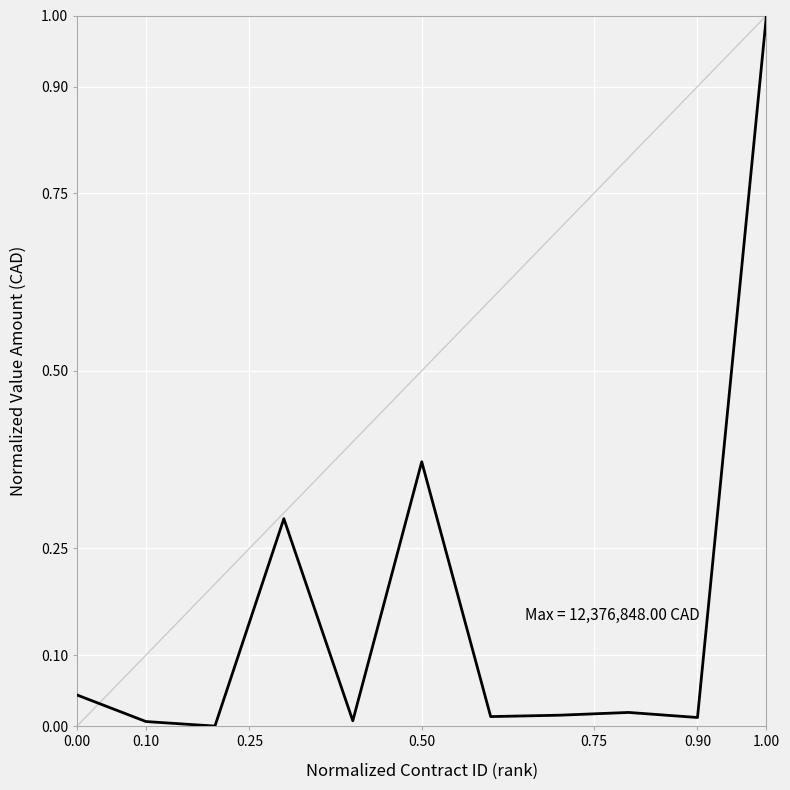

What is the greatest value displayed?

1.0